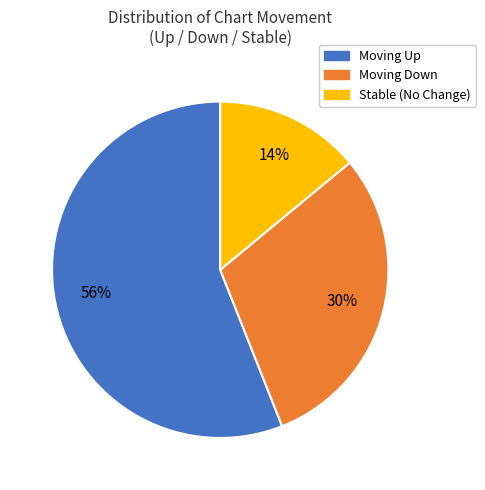

To the nearest percent, what is the average slice percentage?

33%